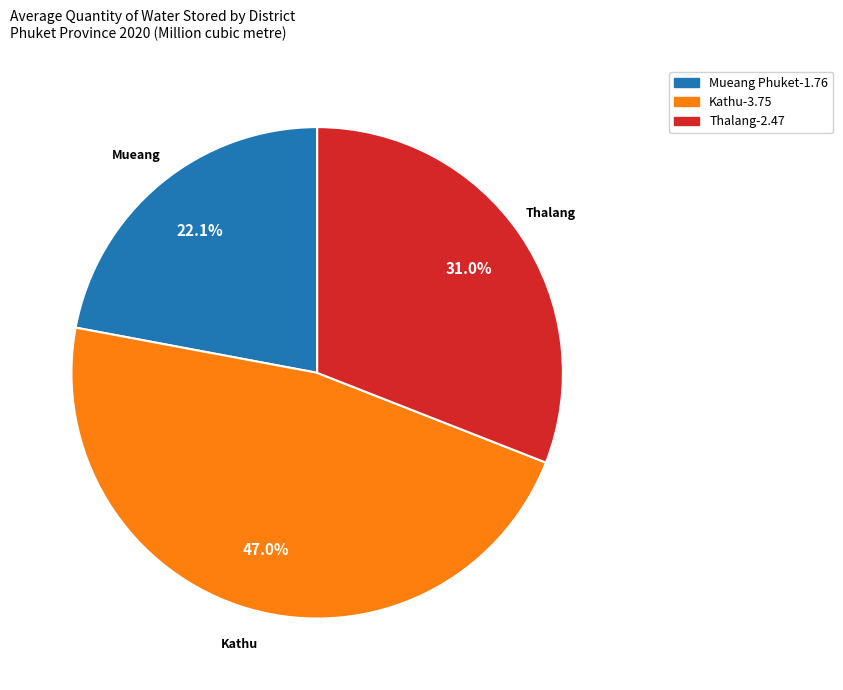

How many slices are in this pie chart?

3